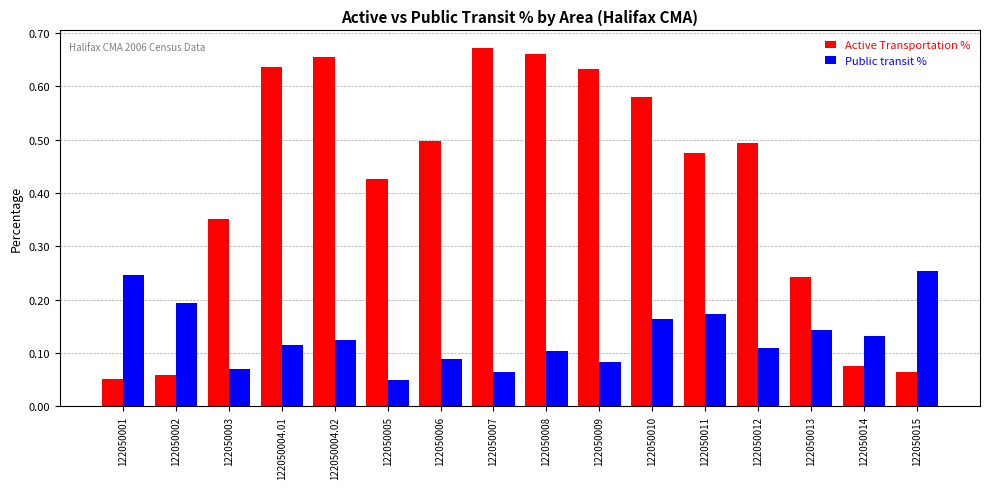

The value of Public transit % at 122050006 is 0.1. True or false?

True